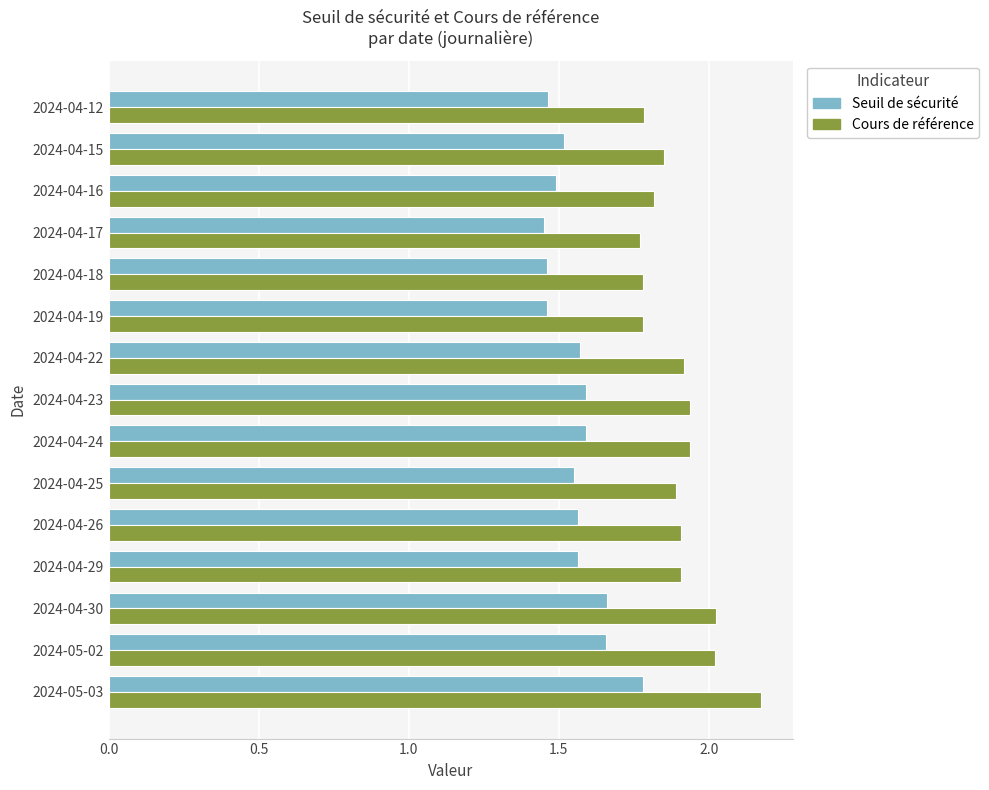

What is the total value across all series at 2024-04-15?

3.4